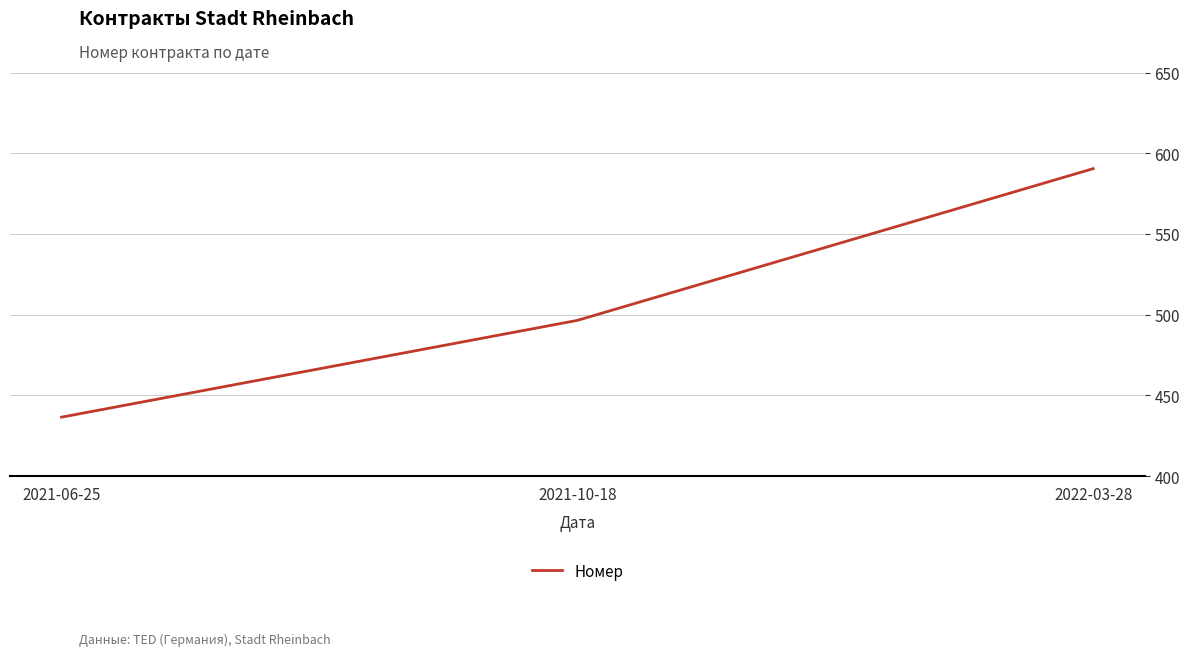

Does the chart display data point markers on the line(s)?

No